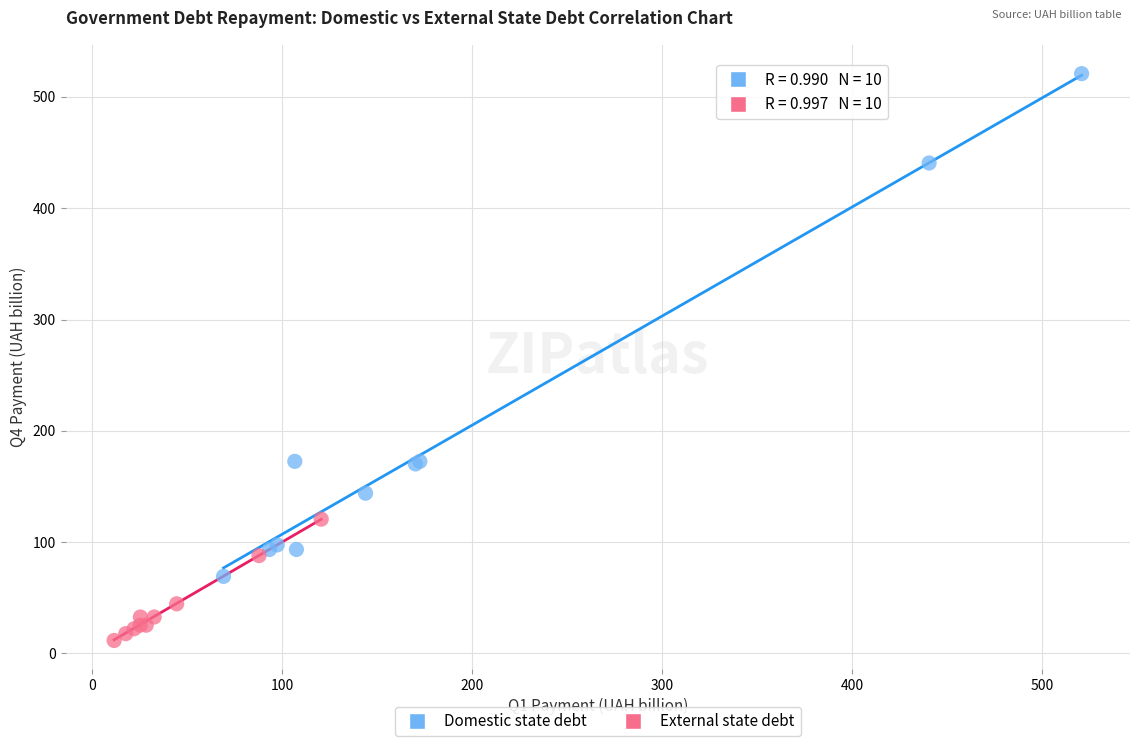

Which series has the widest spread of Y values?

Domestic state debt